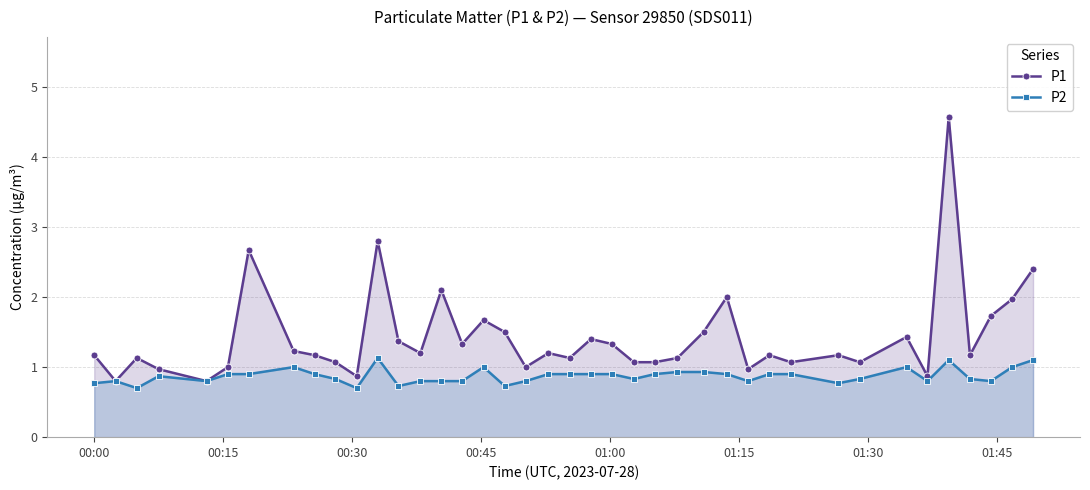

What is the sum of all P2 values?

34.9